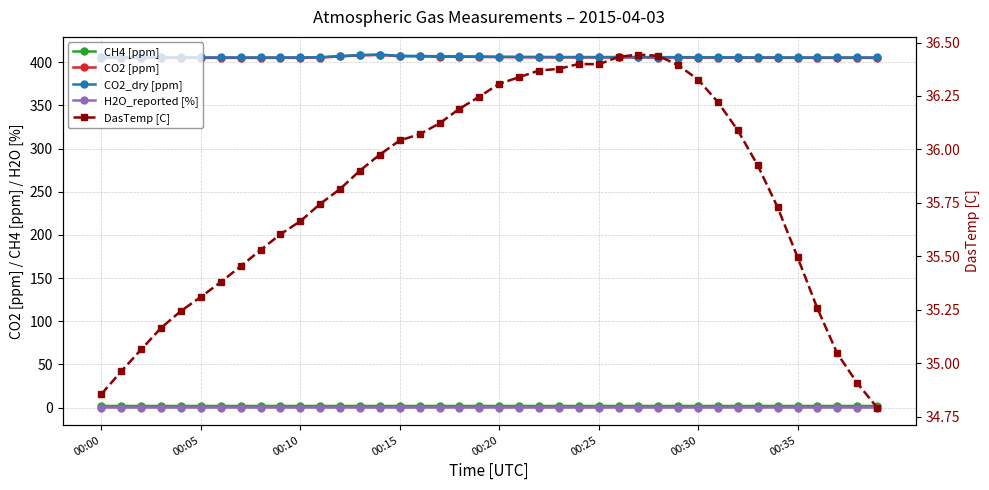

List the labels in order of CO2 [ppm] value, largest first.

14, 13, 15, 16, 12, 17, 18, 19, 20, 21, 22, 23, 24, 26, 25, 27, 29, 11, 28, 30, 31, 32, 33, 34, 10, 35, 00:30, 37, 9, 8, 00:35, 00:25, 36, 38, 00:10, 00:15, 00:05, 00:20, 00:00, 39